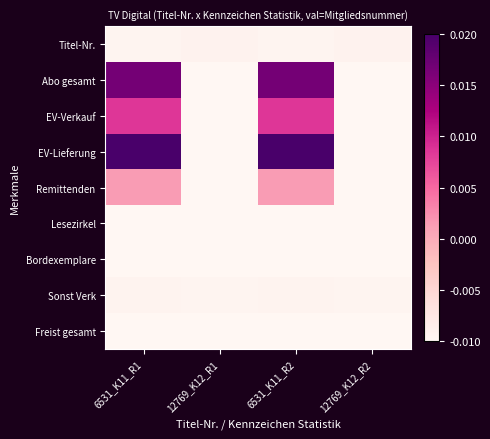

How many series are shown in this chart?

9